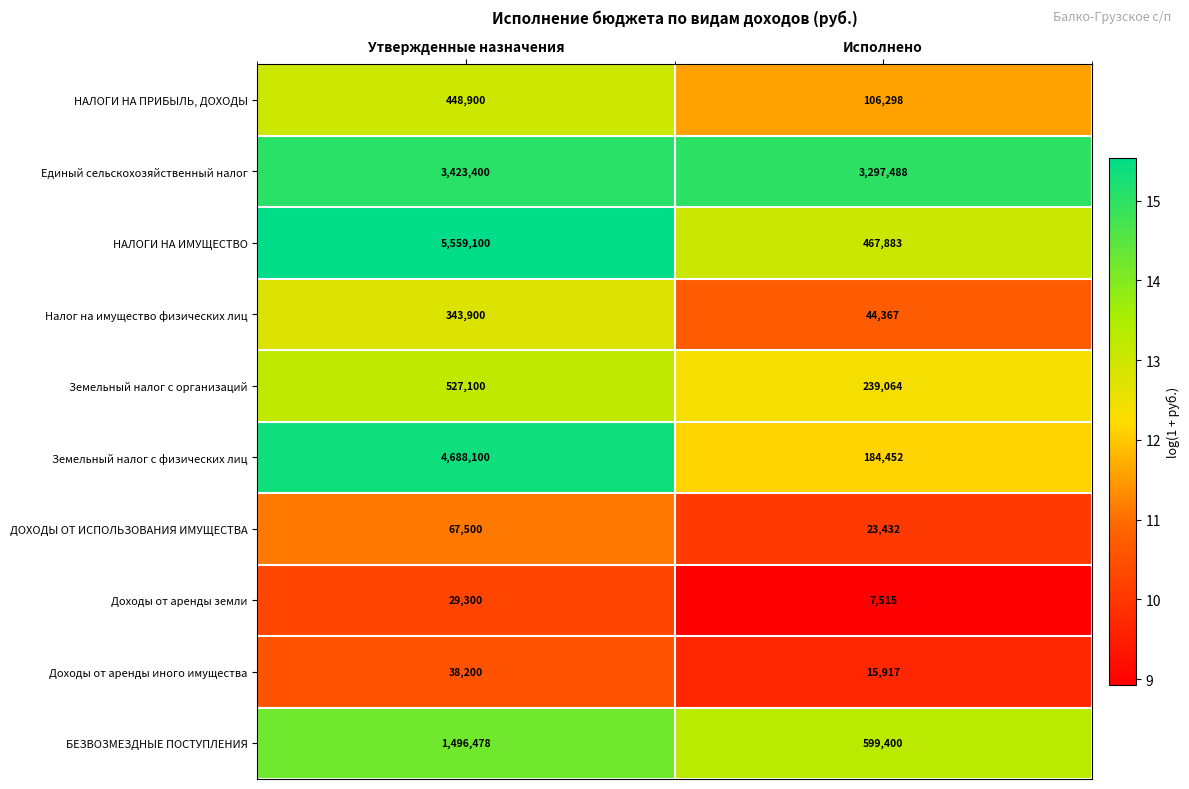

How many data points does each series have?

2